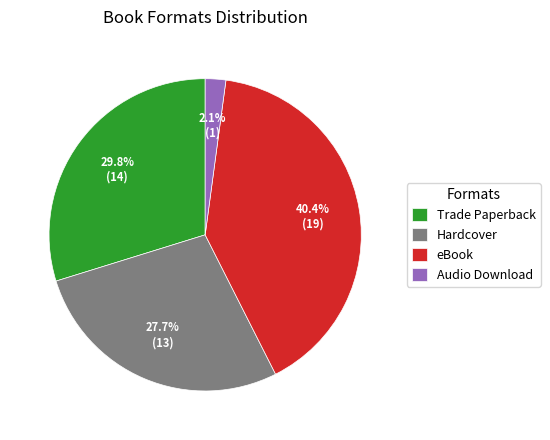

Count the number of slices in the pie.

4